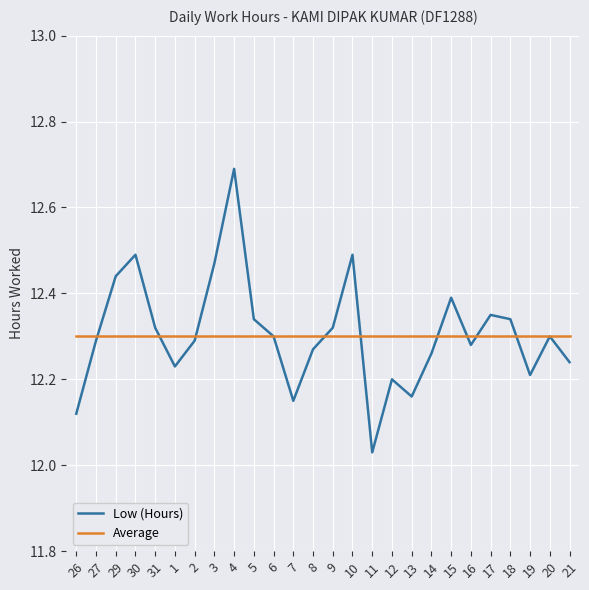

Count the number of data series in this chart.

2